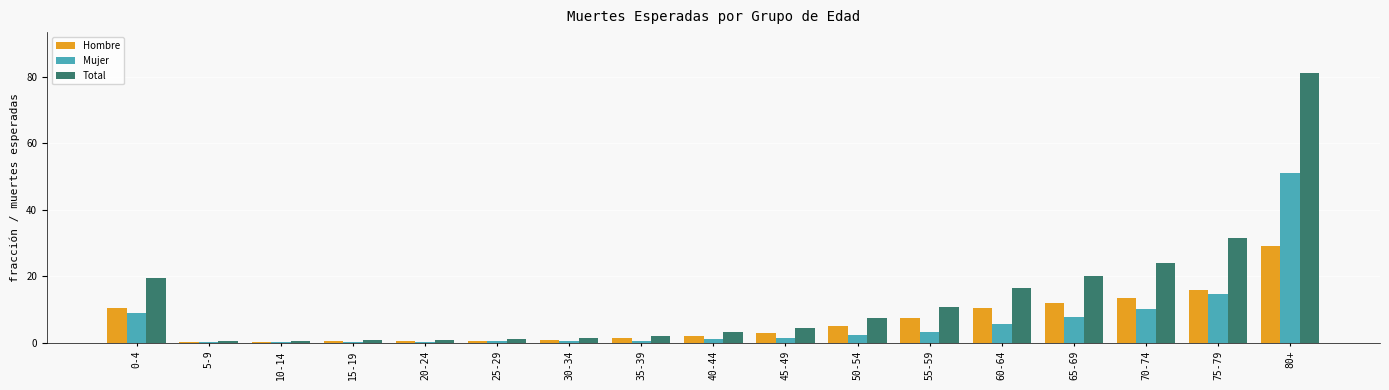

How many bars are there in each group?

3